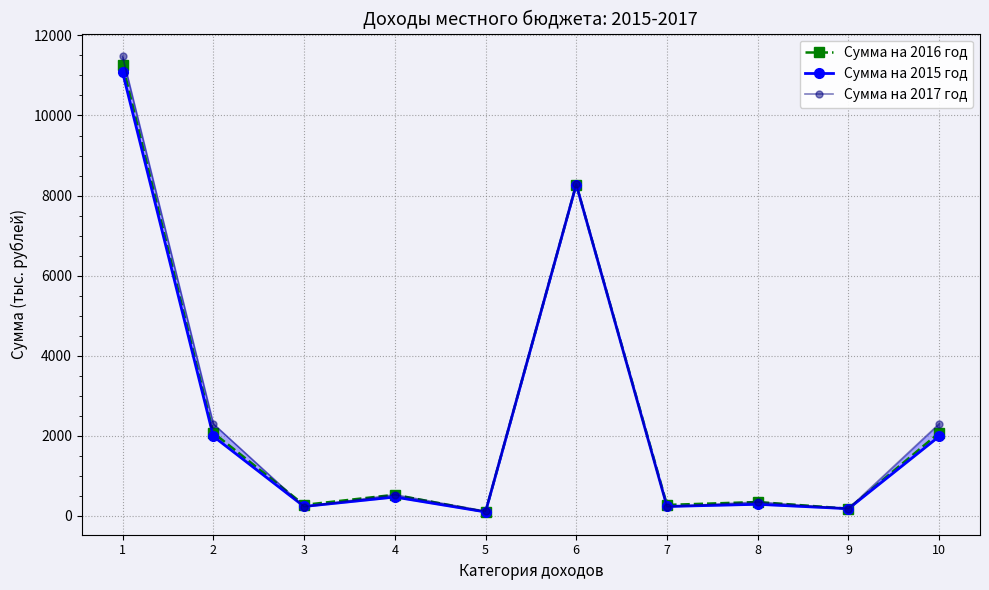

What is the minimum value for Сумма на 2016 год?

100.0